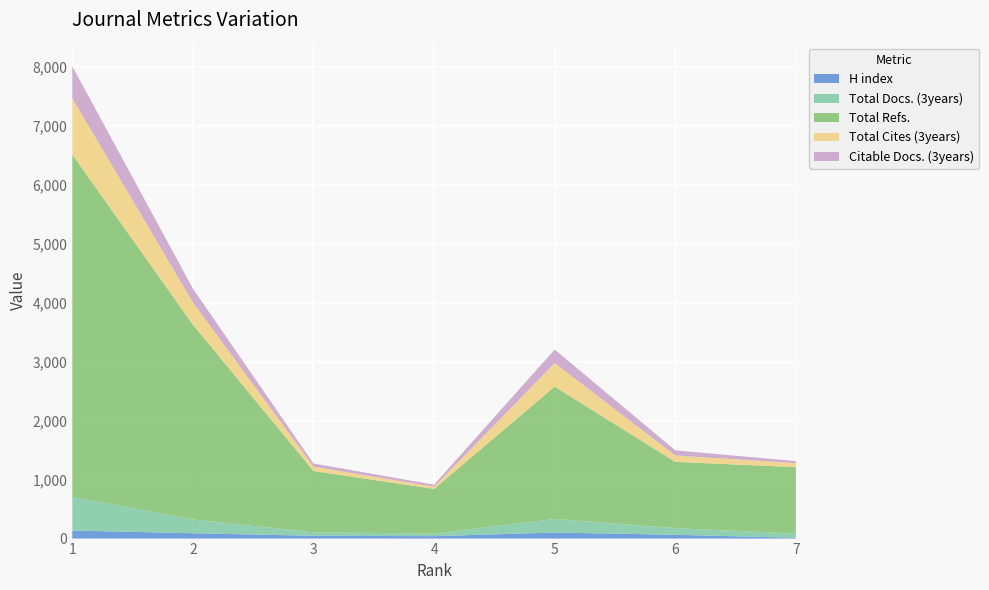

Reading left to right, what are all the values shown in this chart?

H index: 136	91	47	41	103	64	14
Total Docs. (3years): 569	234	59	44	230	113	70
Total Refs.: 5805	3301	1040	757	2243	1123	1127
Total Cites (3years): 954	379	73	36	399	109	68
Citable Docs. (3years): 542	233	54	36	229	87	34